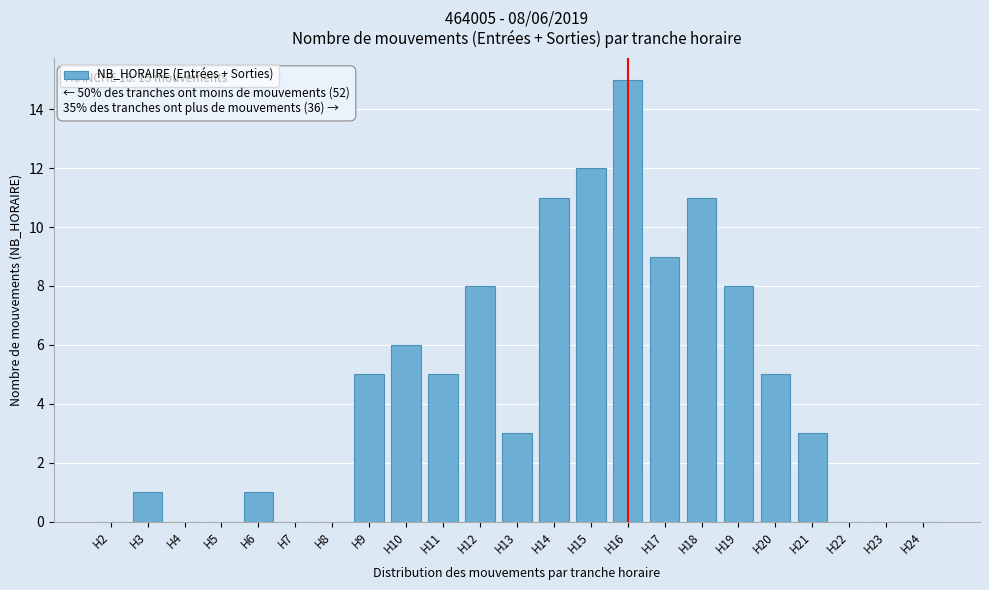

Reading left to right, list all the values displayed in this chart.

H2=0	H3=1	H4=0	H5=0	H6=1	H7=0	H8=0	H9=5	H10=6	H11=5	H12=8	H13=3	H14=11	H15=12	H16=15	H17=9	H18=11	H19=8	H20=5	H21=3	H22=0	H23=0	H24=0